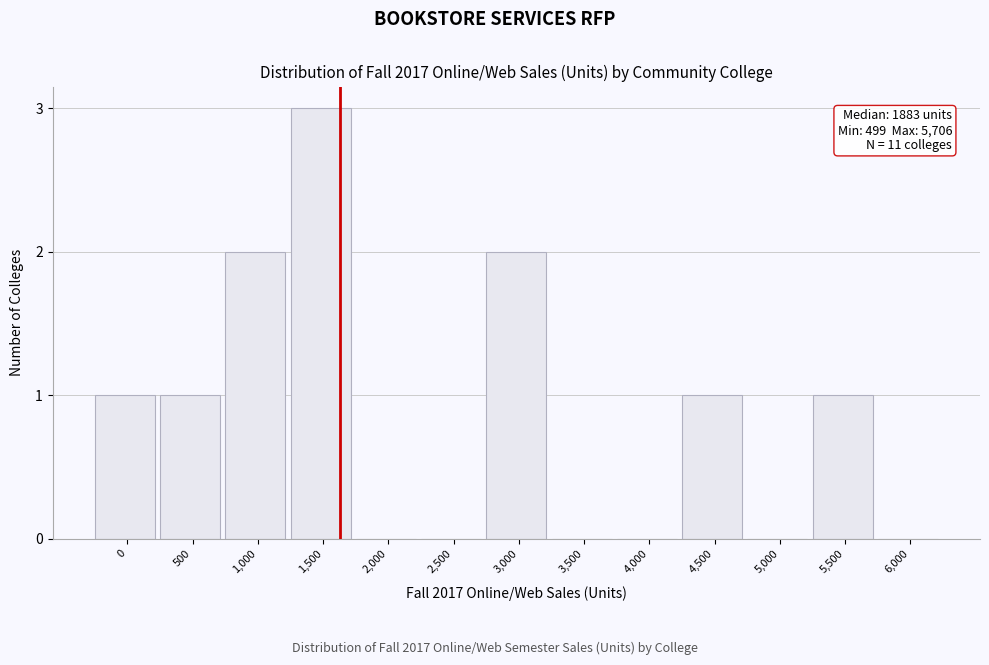

Reading right to left, list all the values displayed in this chart.

6,000=0	5,500=1	5,000=0	4,500=1	4,000=0	3,500=0	3,000=2	2,500=0	2,000=0	1,500=3	1,000=2	500=1	0=1